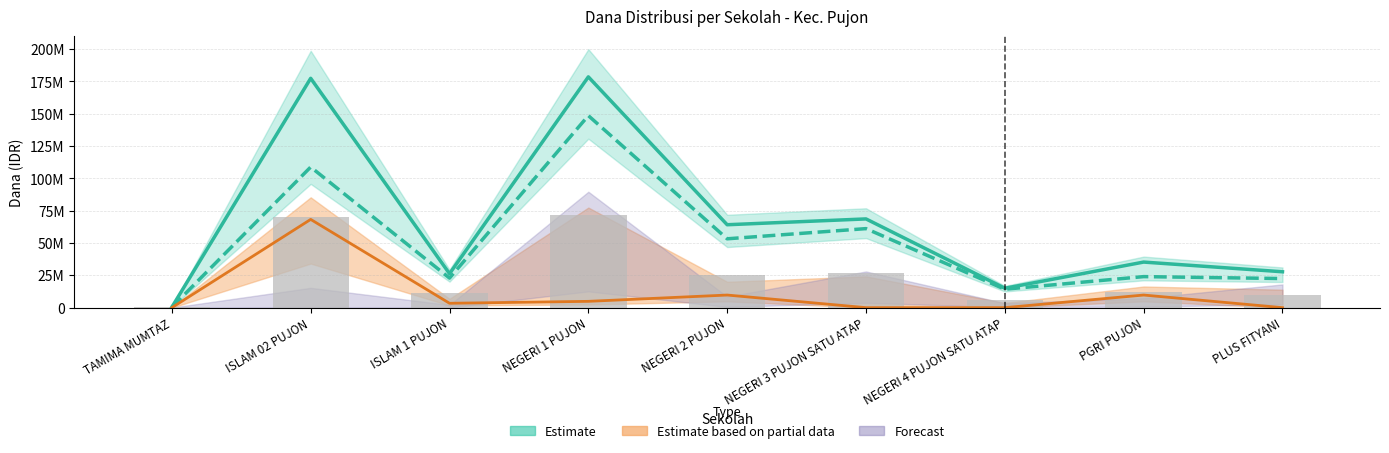

The value of Siswa Disalurkan at NEGERI 4 PUJON SATU ATAP is 1977744.2. True or false?

False